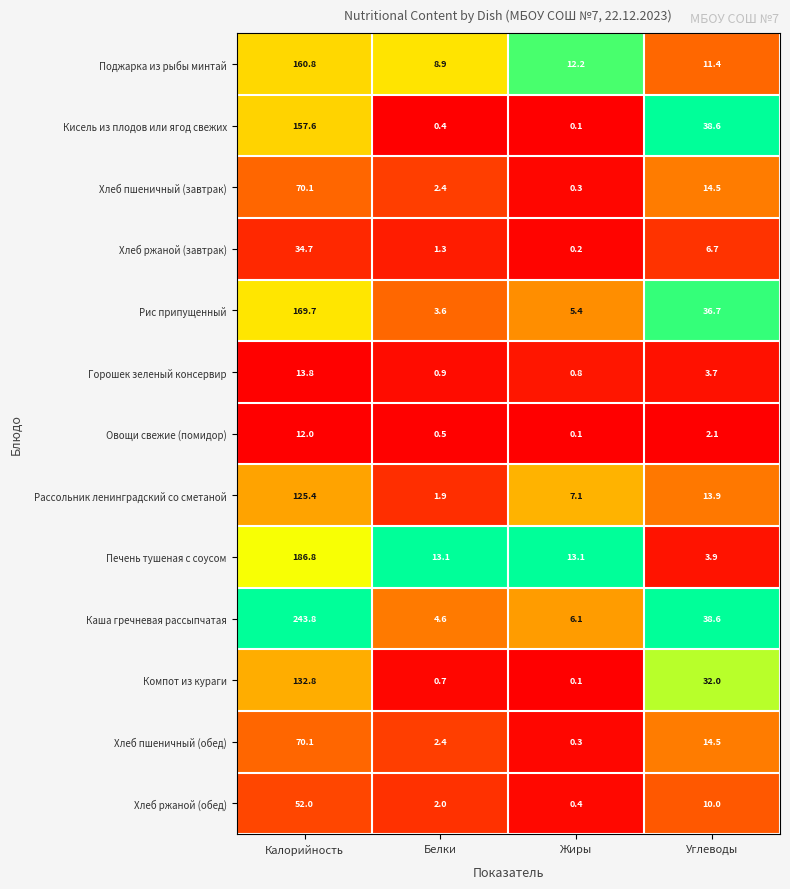

What is the average value of the Кисель из плодов или ягод свежих series?

49.2